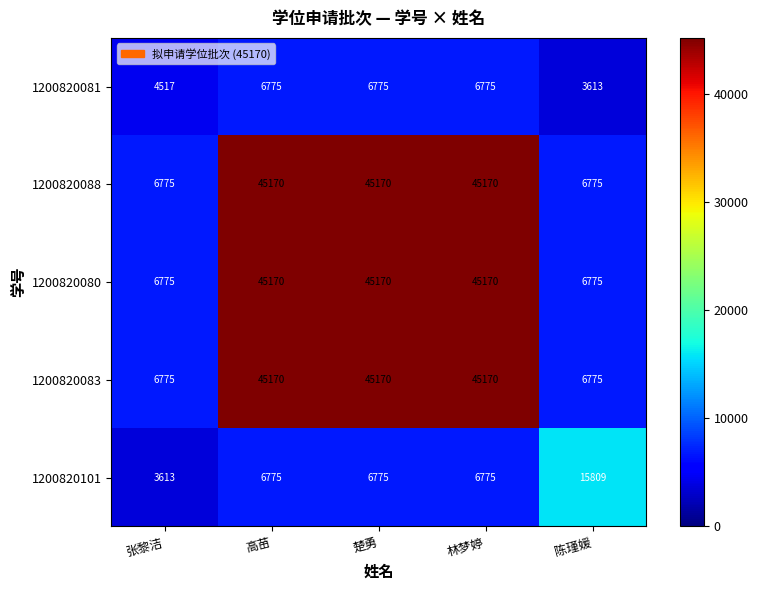

What is the total value across all series at 林梦婷?

149060